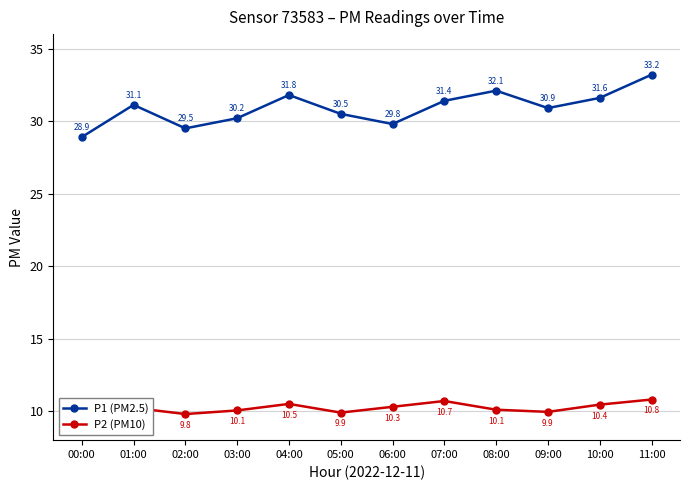

What is the label of the 5th point from the right?

07:00